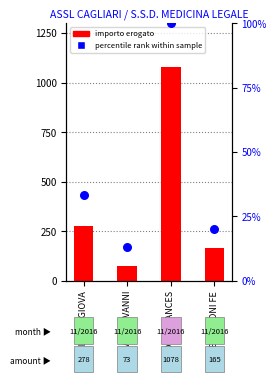

At how many categories does at least one series exceed 166?

2